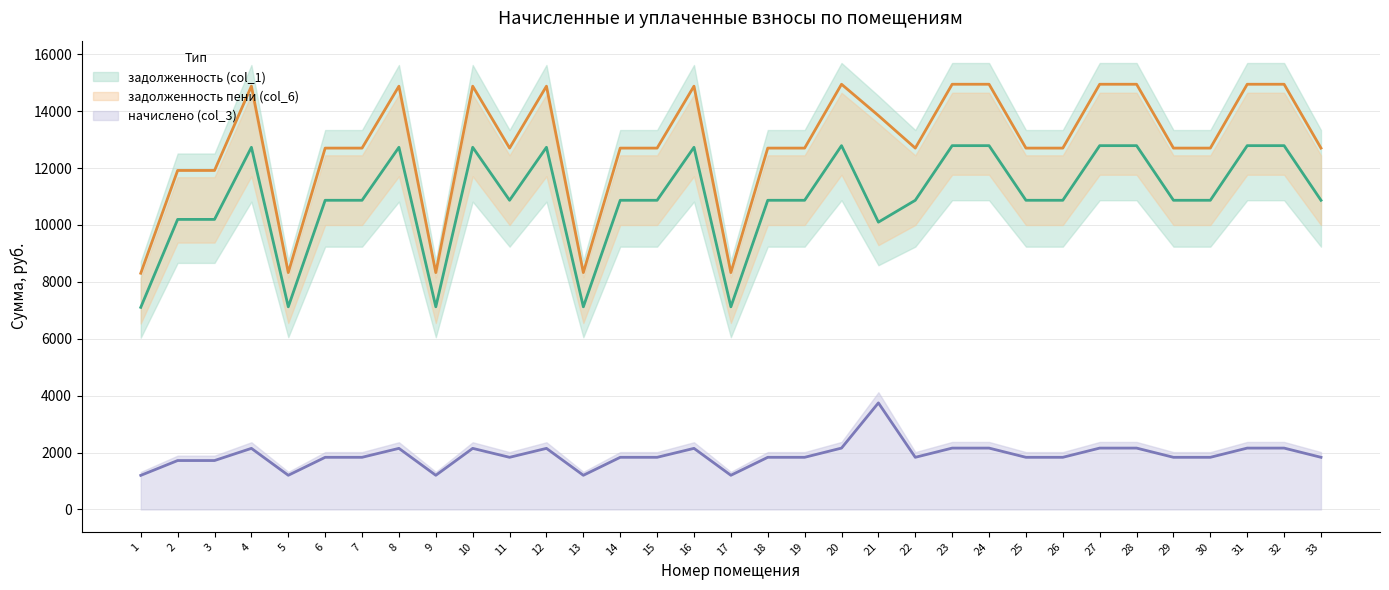

Which category has the highest value across all series?

20